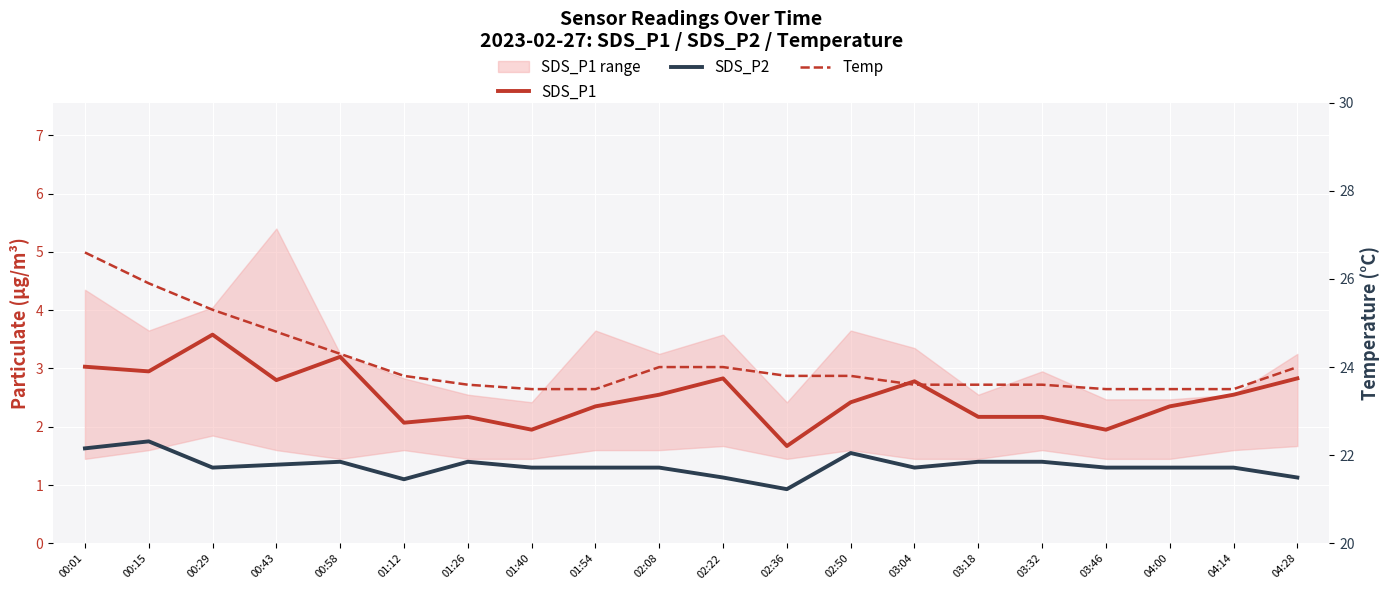

True or false: SDS_P1 and SDS_P2 intersect in this chart.

False